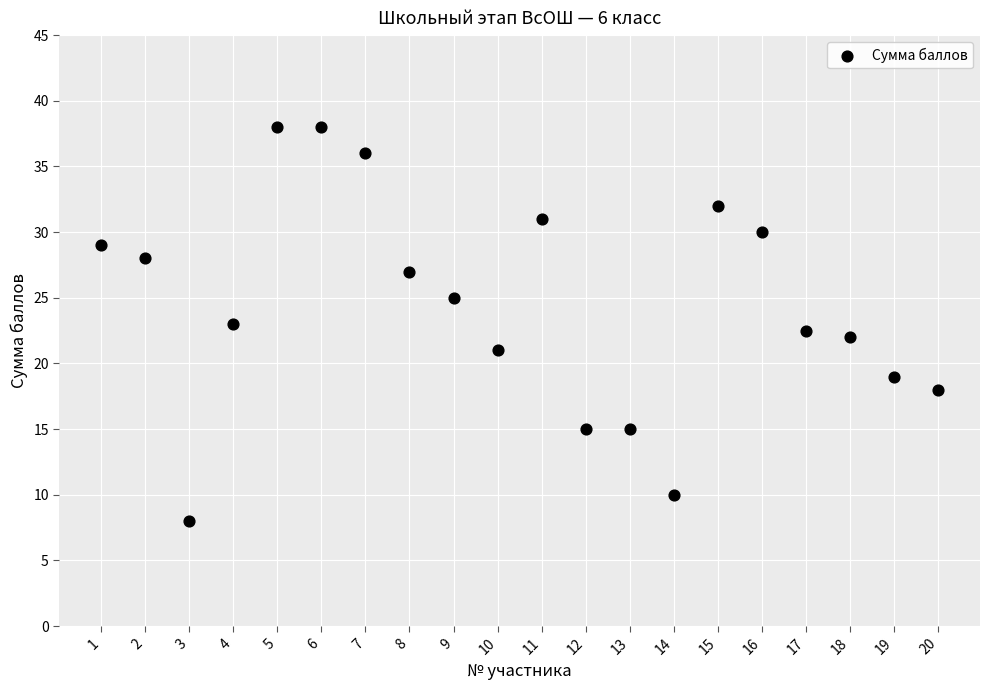

What is the range of Y values (max minus min)?

30.0